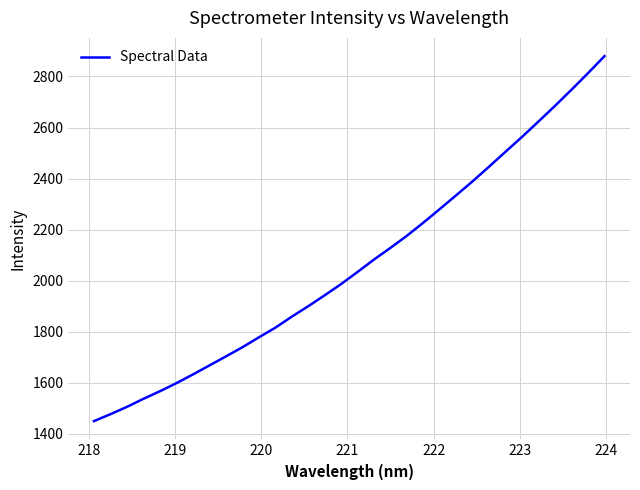

What is the maximum value shown in the chart?

2879.8